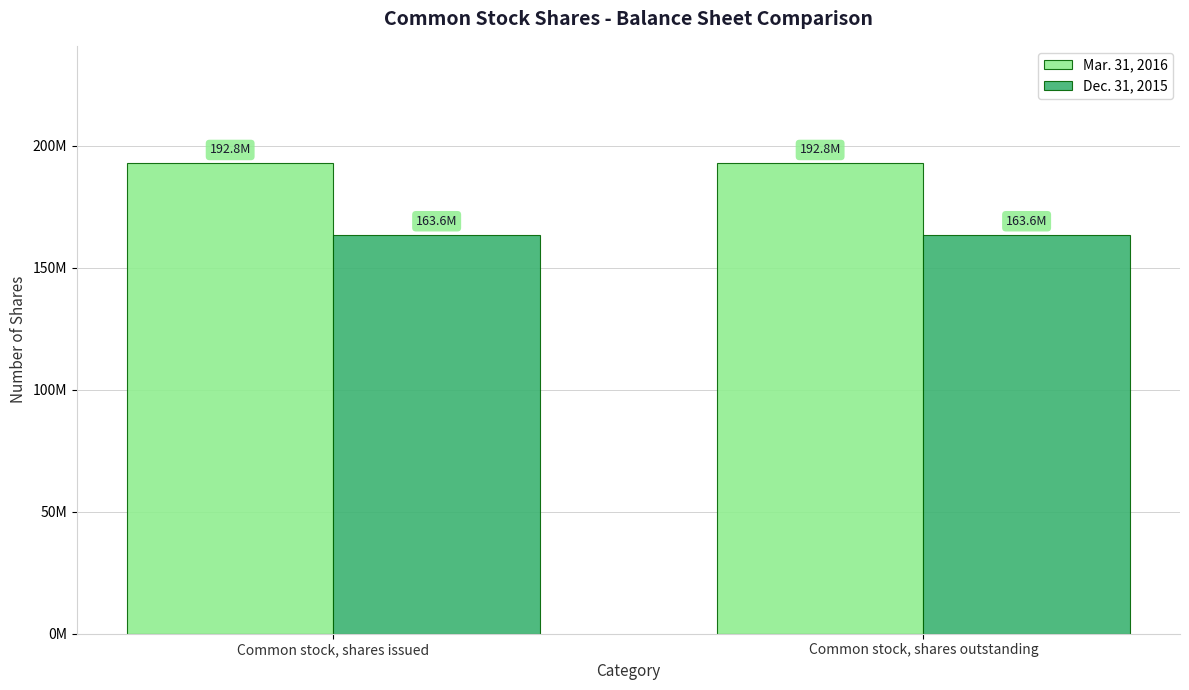

What are all the series names shown in the legend?

Mar. 31, 2016, Dec. 31, 2015